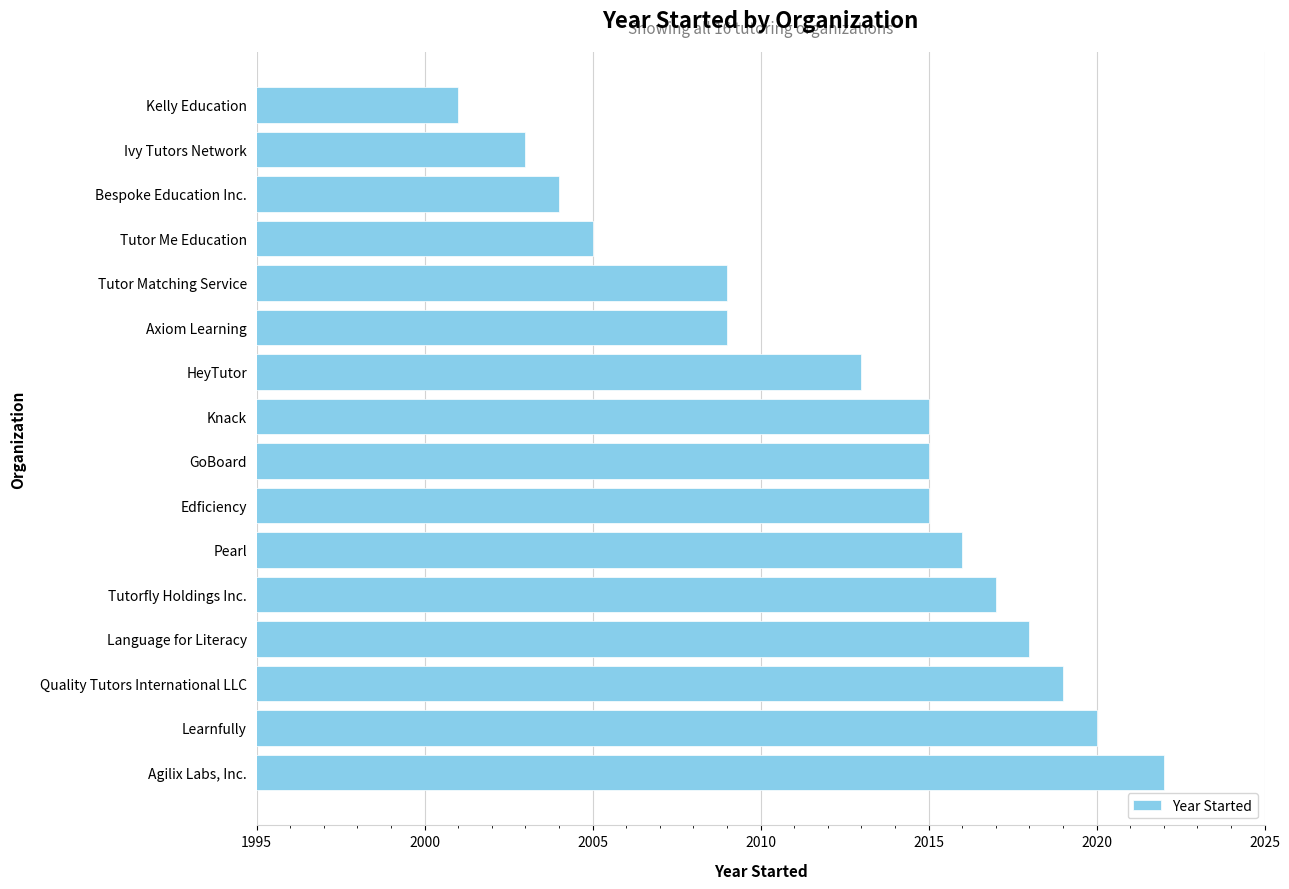

What is the sum of all values?

32201